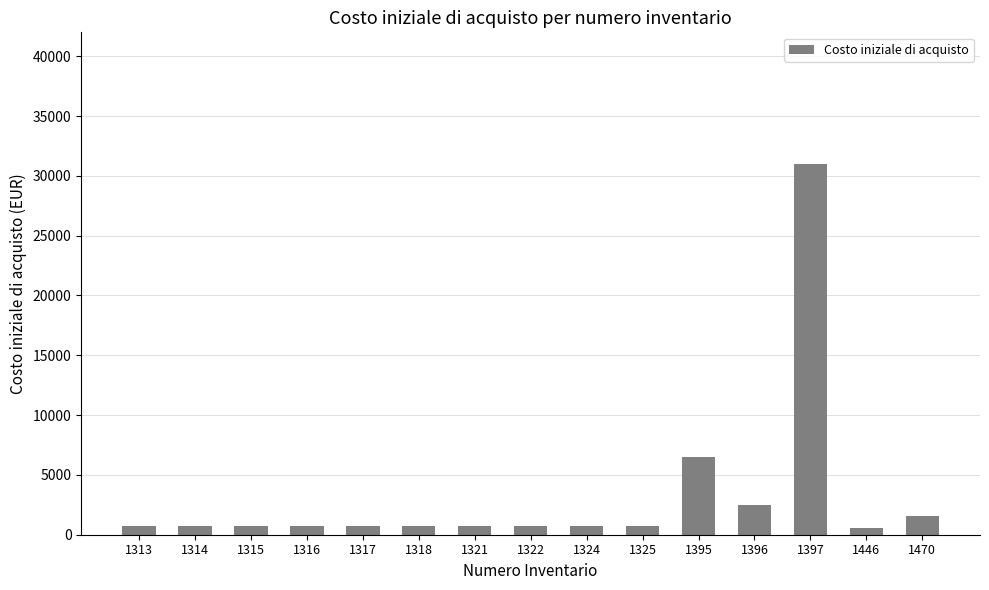

The chart shows a value of 743.7 at 1313. True or false?

True